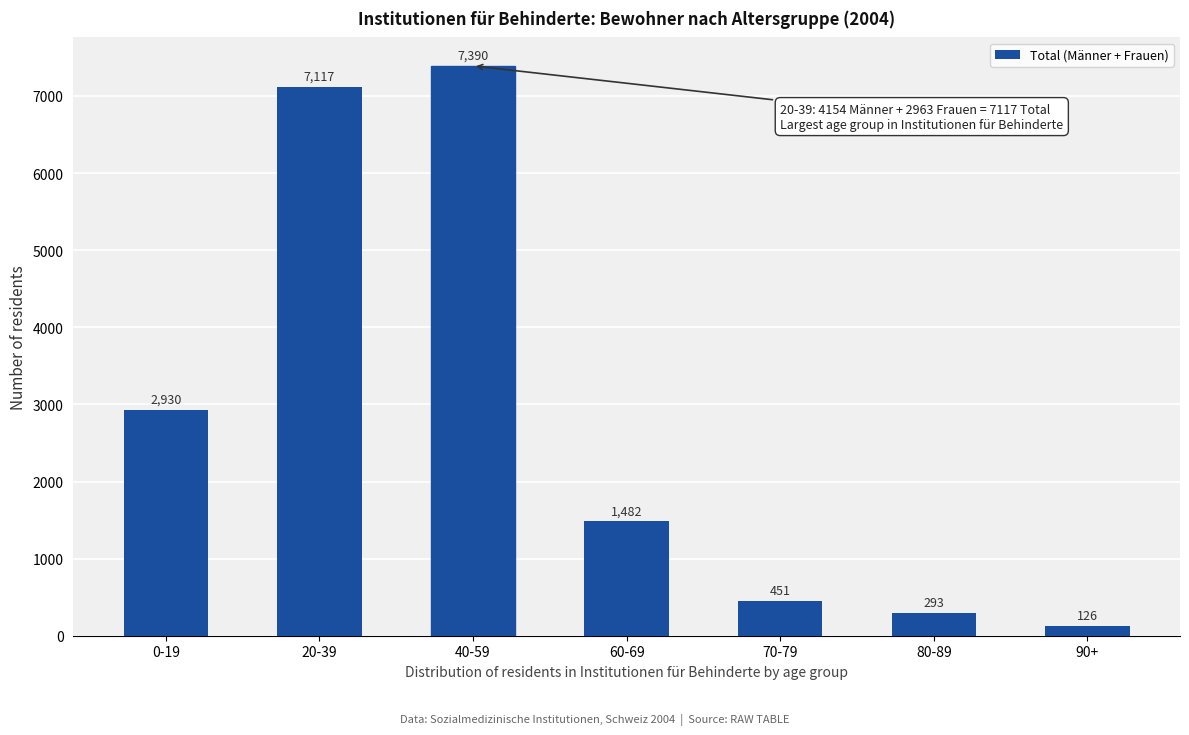

Reading left to right, extract all data points from this chart.

2930	7117	7390	1482	451	293	126